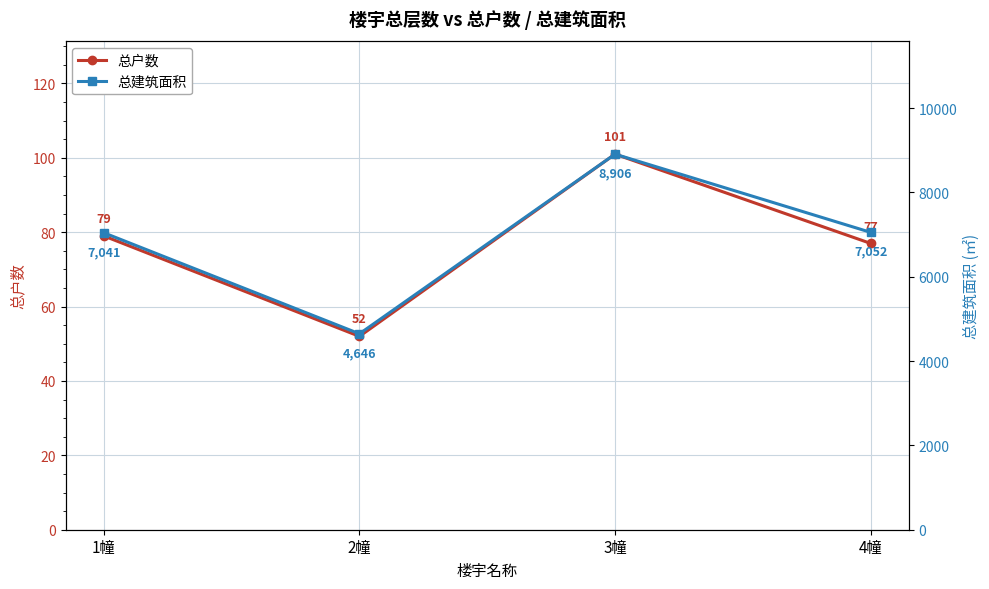

List the series in order of their peak value, highest first.

总建筑面积, 总户数